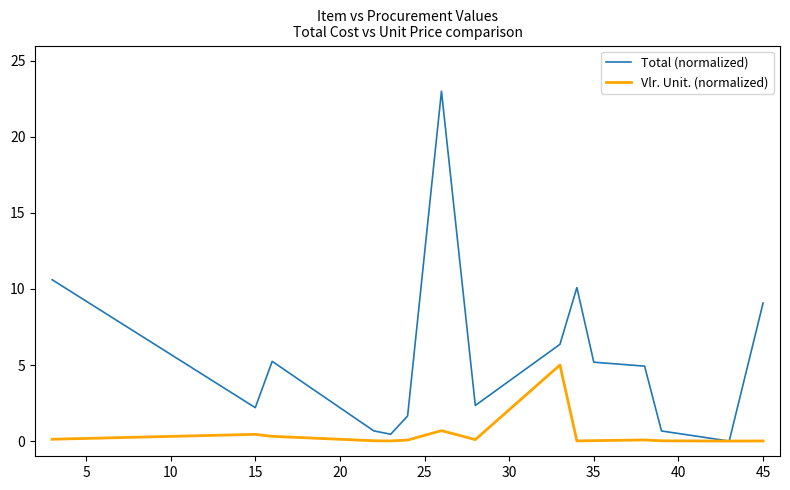

Which series has the largest range (max minus min)?

Total (normalized)